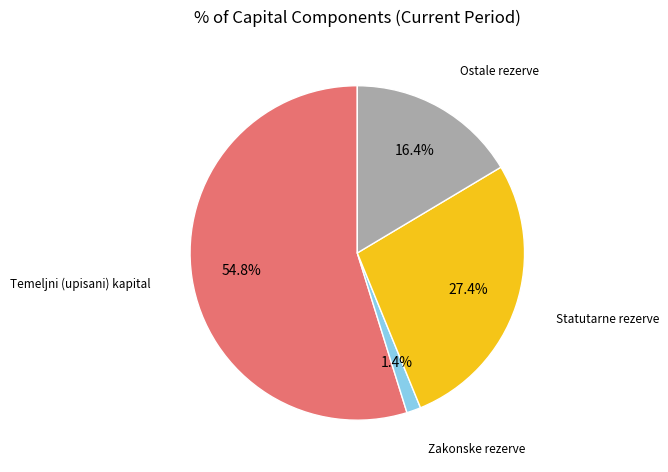

To the nearest percent, what portion does Statutarne rezerve represent?

27%